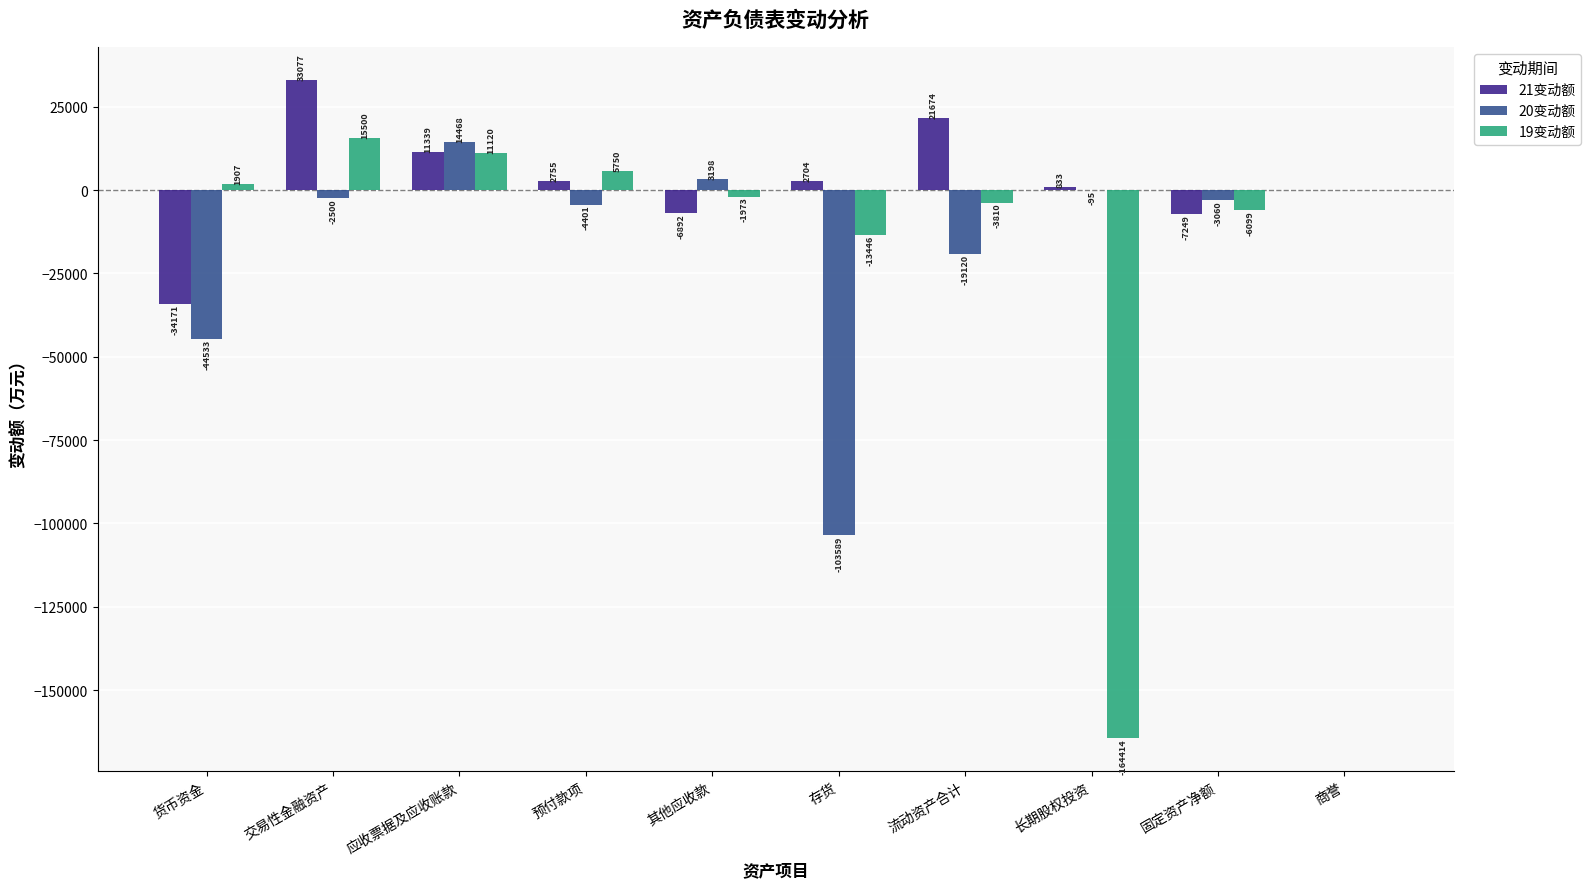

What is the maximum value for 21变动额?

33076.7